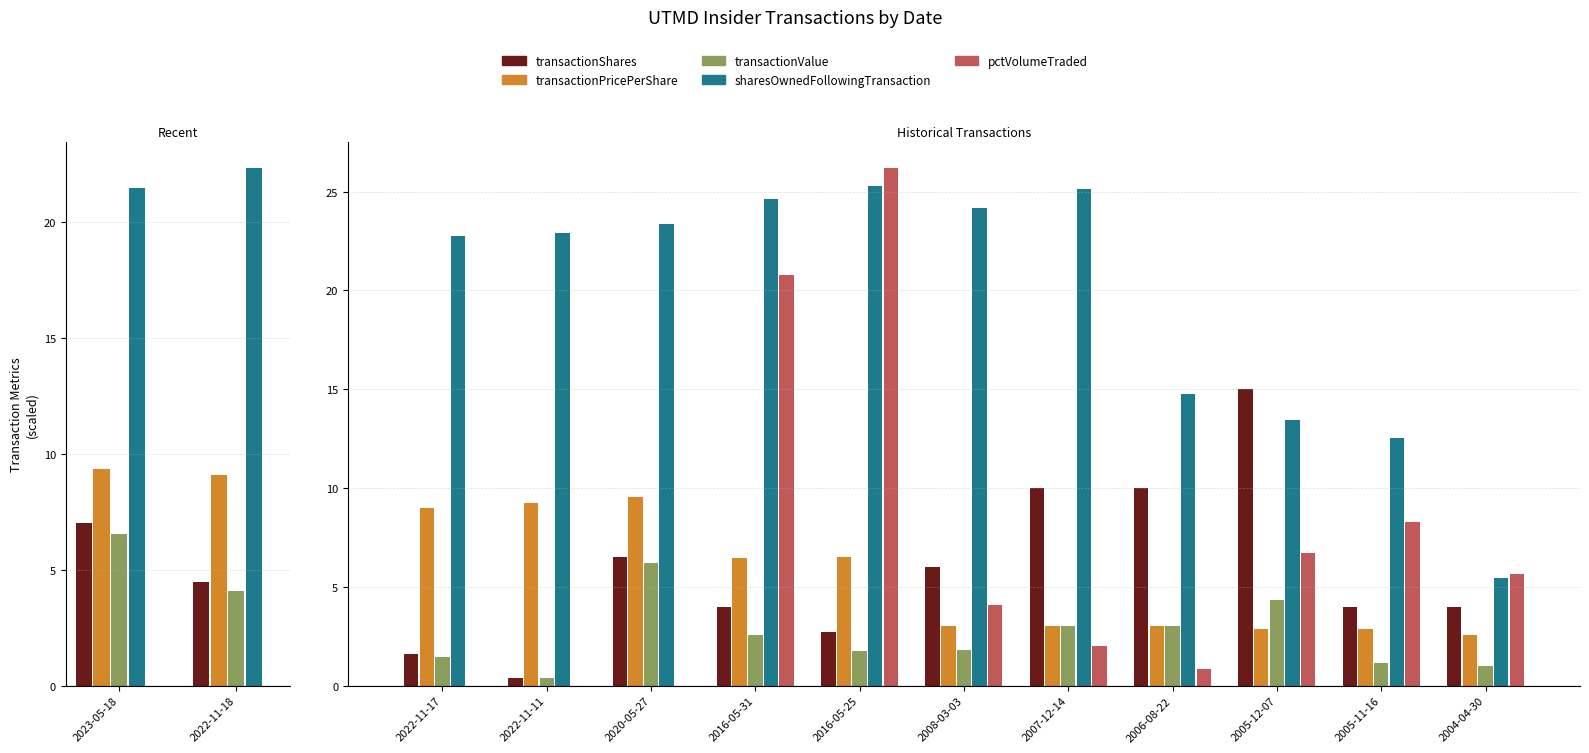

What are all the series names shown in the legend?

transactionShares, transactionPricePerShare, transactionValue, sharesOwnedFollowingTransaction, pctVolumeTraded